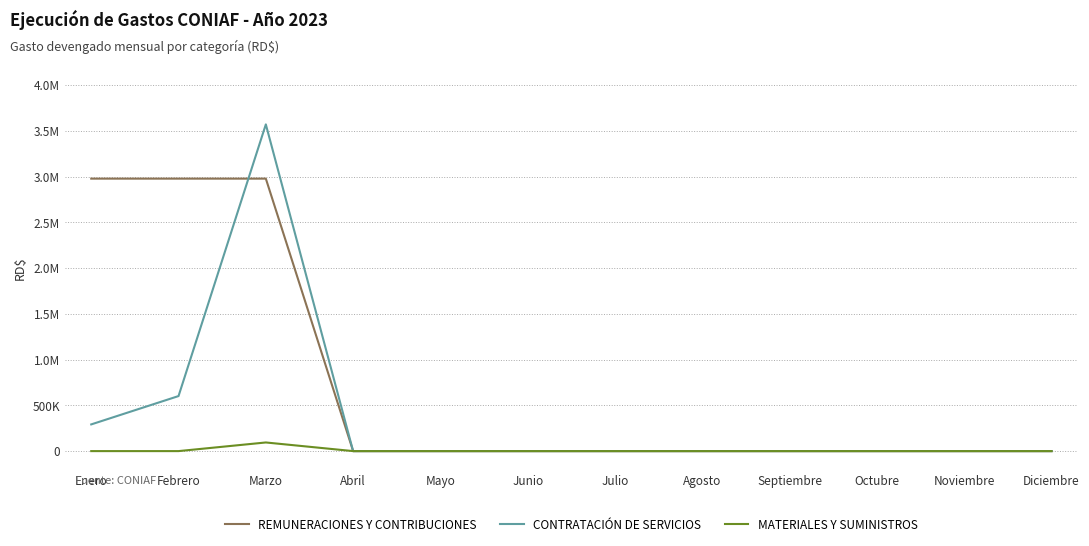

List the series in order of their overall mean, lowest first.

MATERIALES Y SUMINISTROS, CONTRATACIÓN DE SERVICIOS, REMUNERACIONES Y CONTRIBUCIONES